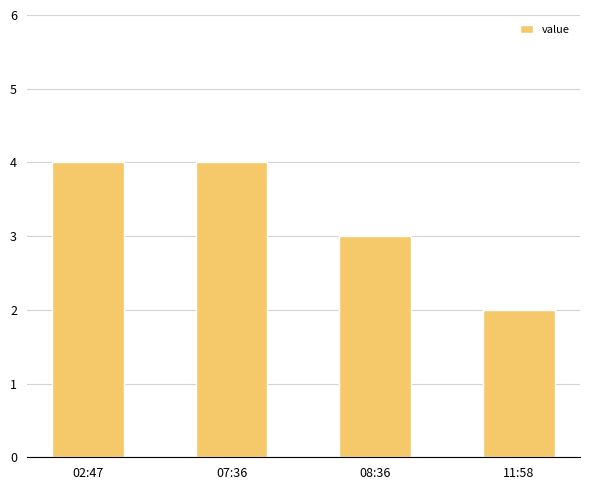

Reading left to right, list all the values displayed in this chart.

4	4	3	2